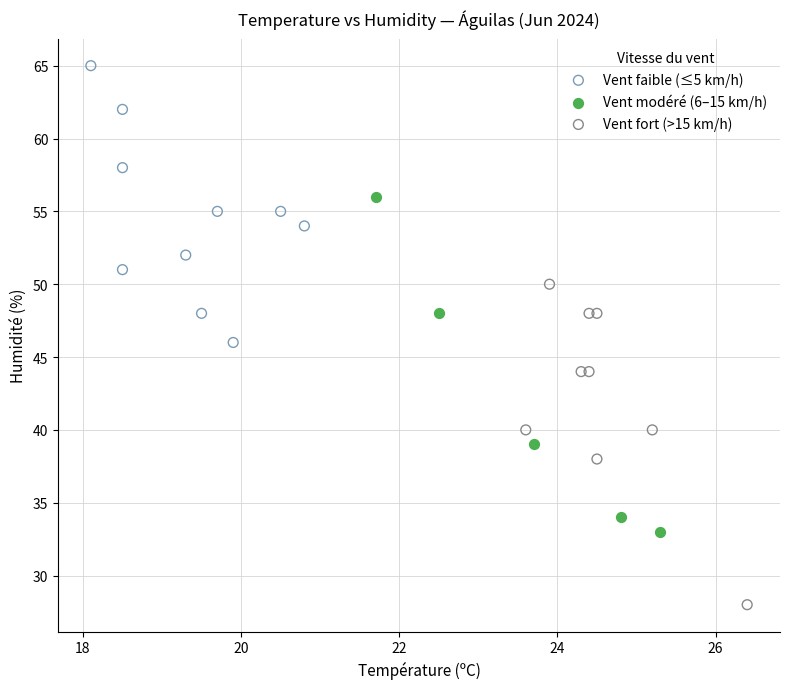

What are all the series names shown in the legend?

Vent faible (≤5 km/h), Vent modéré (6–15 km/h), Vent fort (>15 km/h)